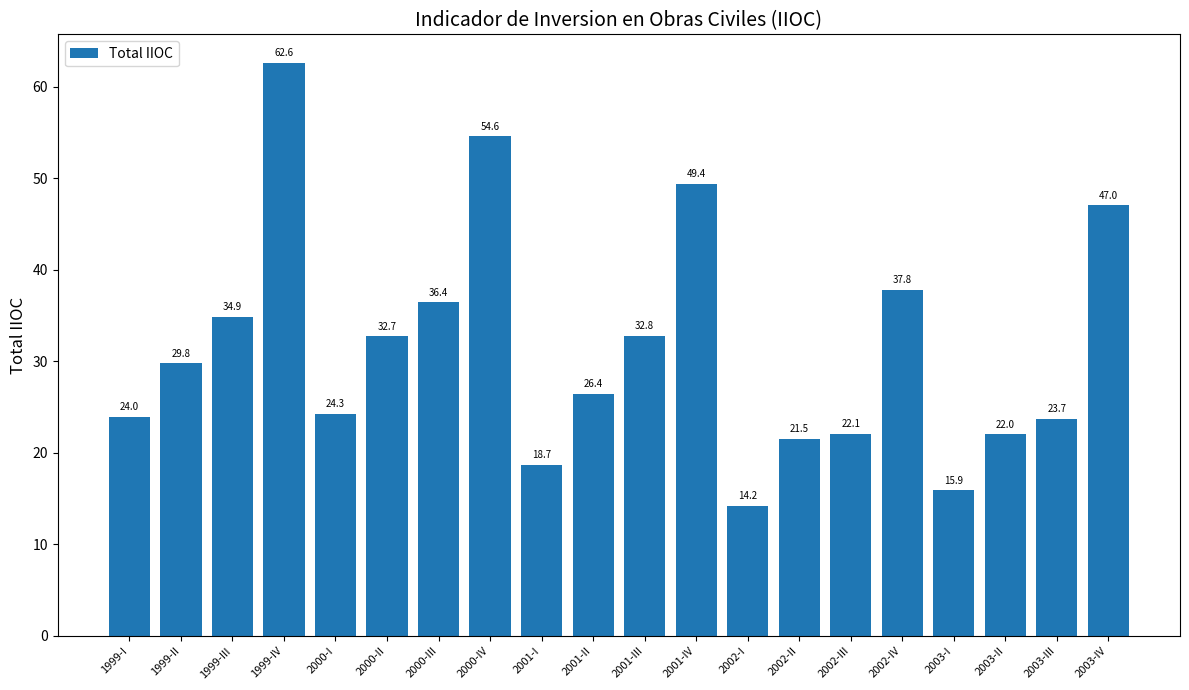

Approximately how many times larger is the value at 2003-IV compared to 1999-I?

2.0